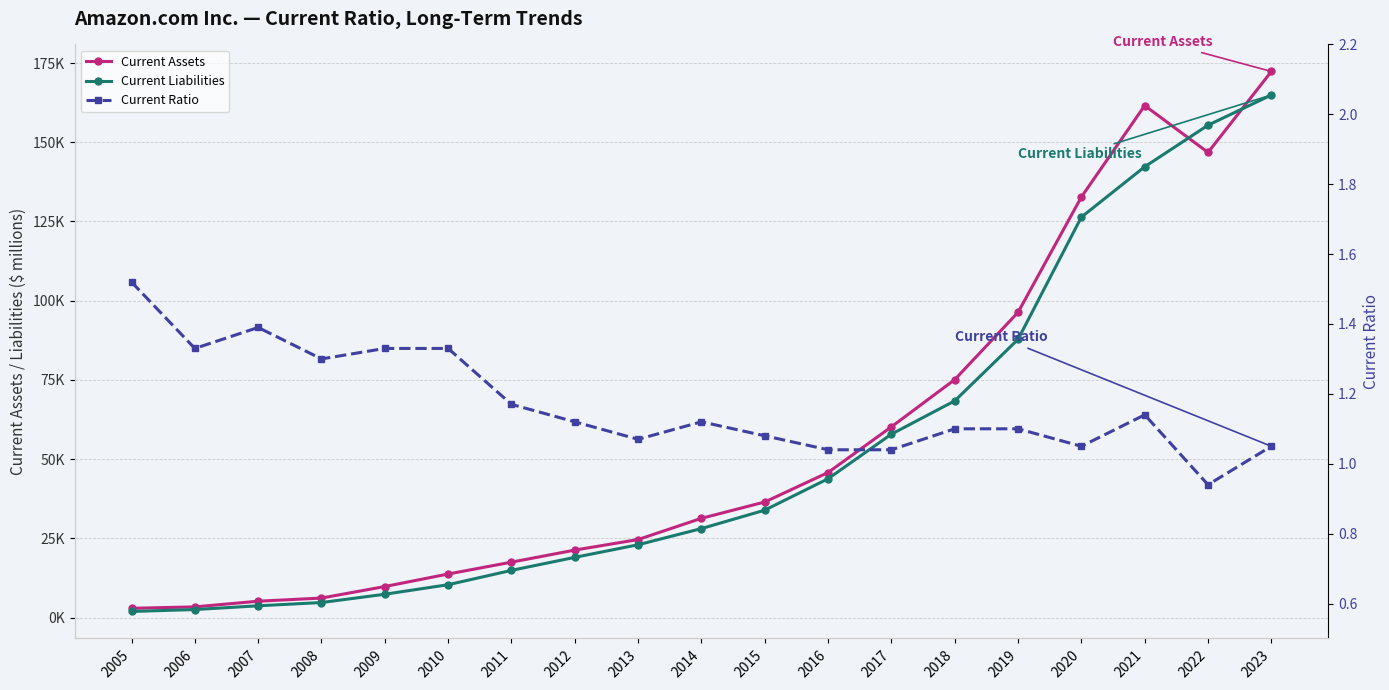

What is the sum of the Current Assets values at 2013 and 2018?

99726.0